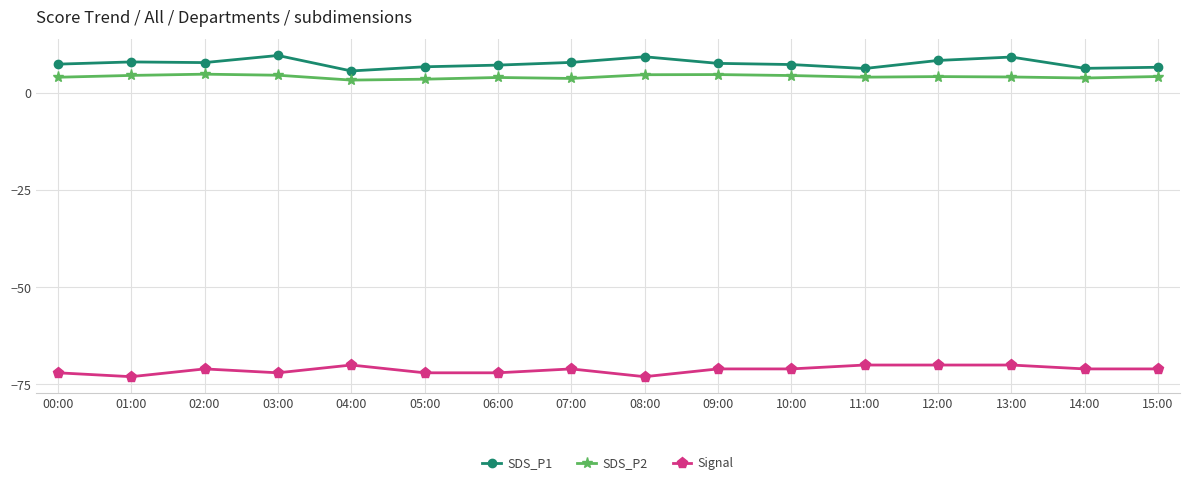

What is the average value of the SDS_P2 series?

4.2